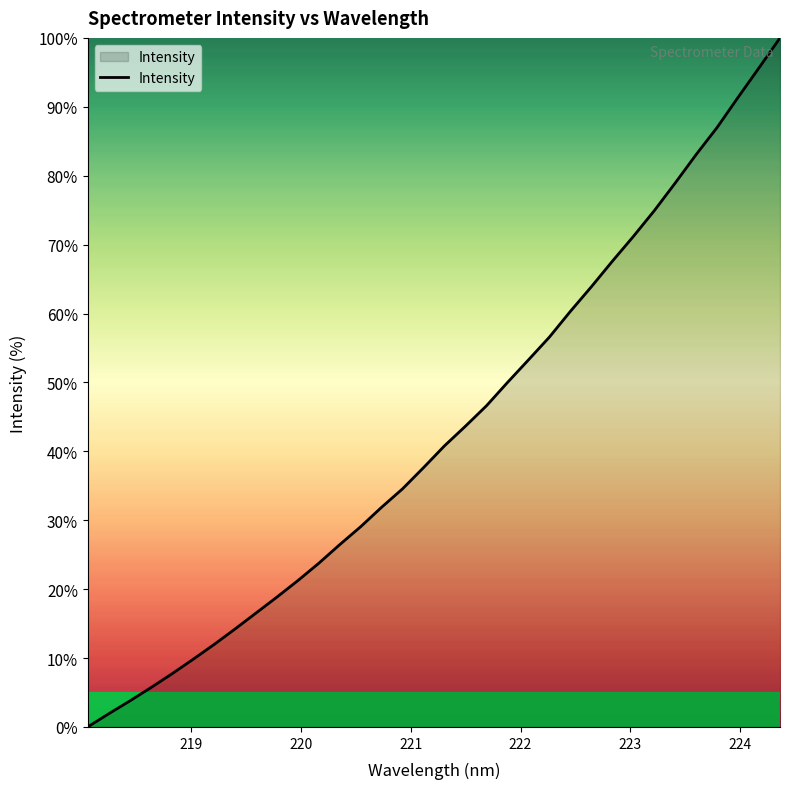

True or false: the data has more than 2 interior local peaks.

False